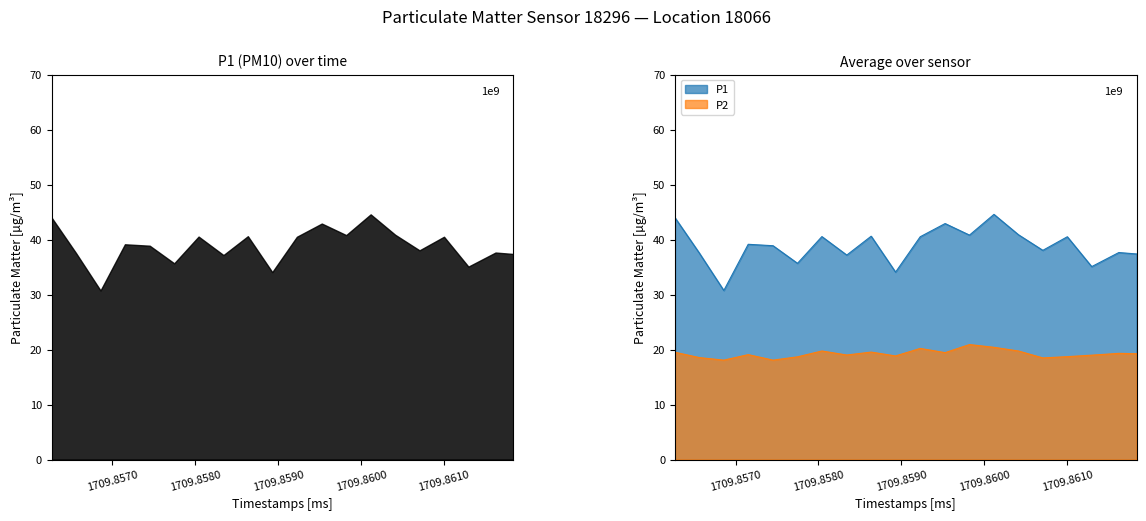

Rank the series by their maximum value, from lowest to highest.

P2, P1